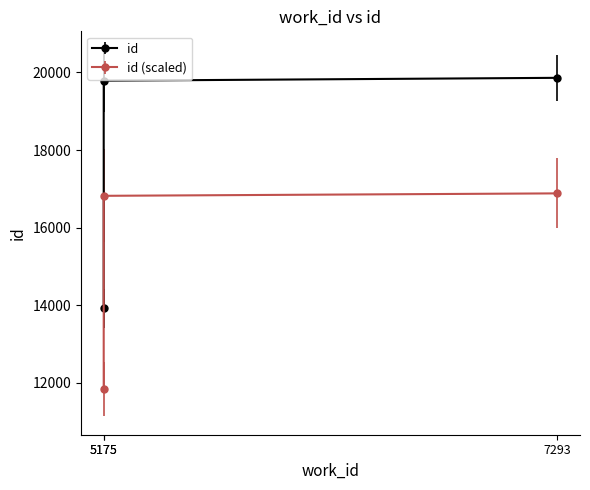

What is the smallest value displayed?

13921